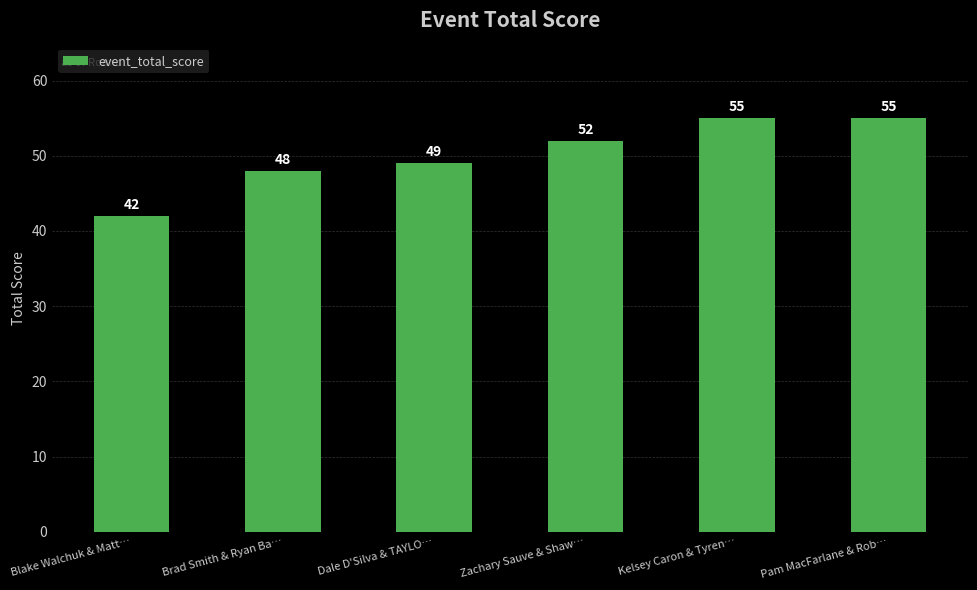

What is the maximum value shown in the chart?

55